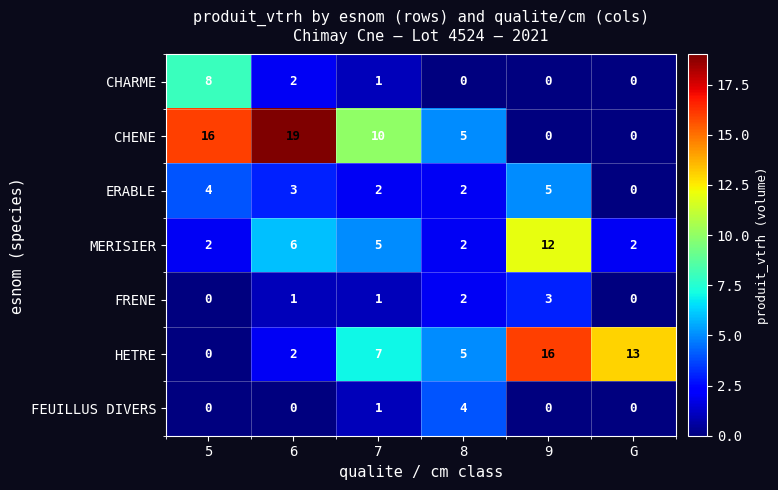

List the series in order of their peak value, lowest first.

FRENE, FEUILLUS DIVERS, ERABLE, CHARME, MERISIER, HETRE, CHENE